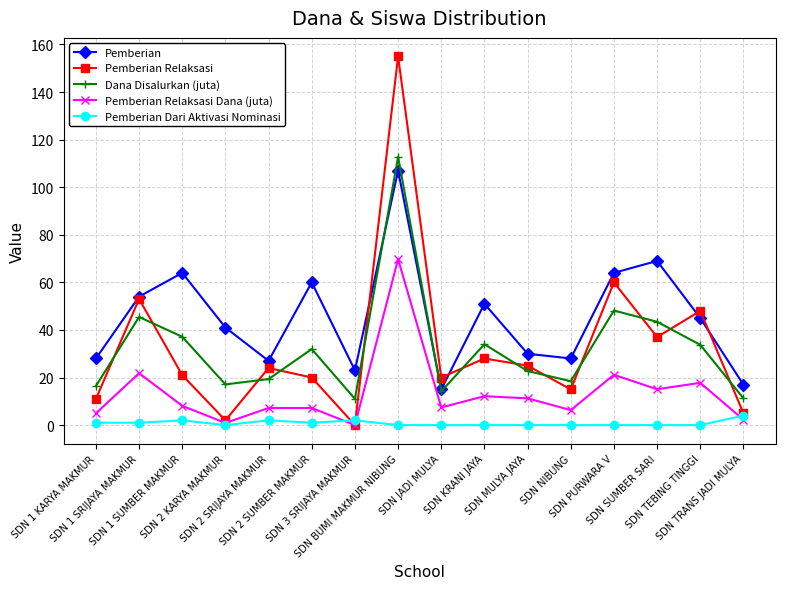

Read the Pemberian Relaksasi value at SDN 2 KARYA MAKMUR.

2.0